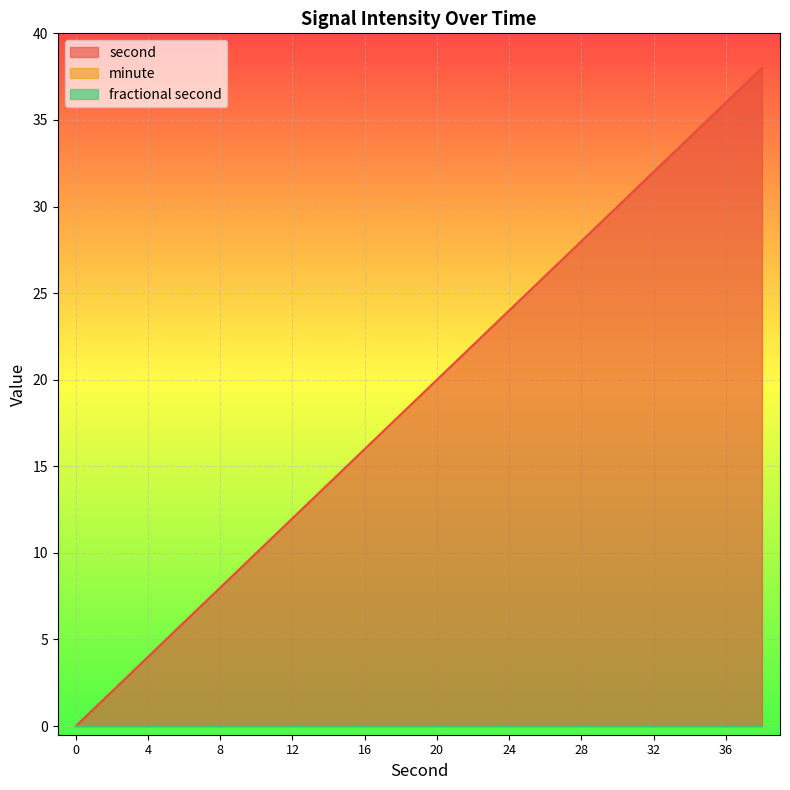

At how many categories does at least one series exceed 36?

1